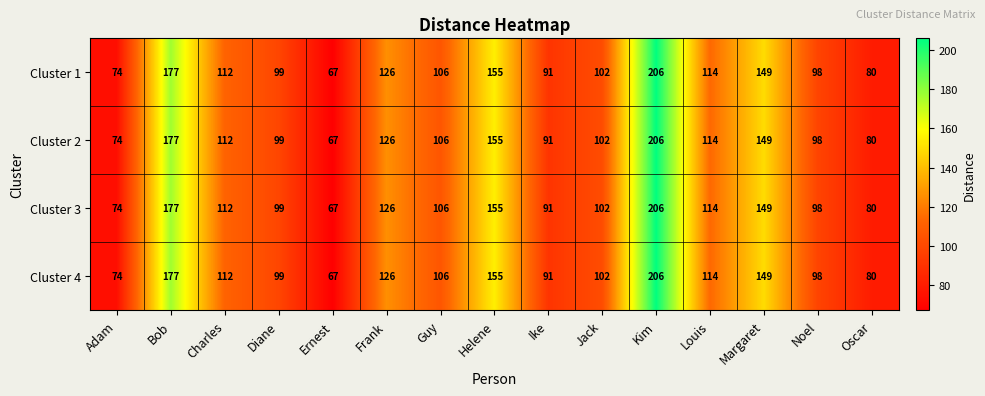

What is the difference between the maximum and minimum values in the Cluster 3 series?

139